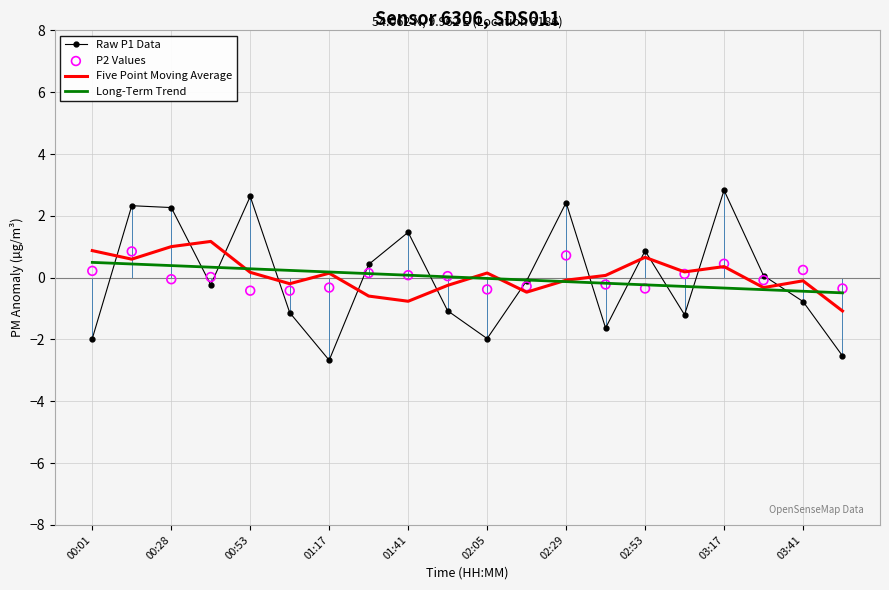

True or false: Five Point Moving Average and Raw P1 Data cross at least once.

True